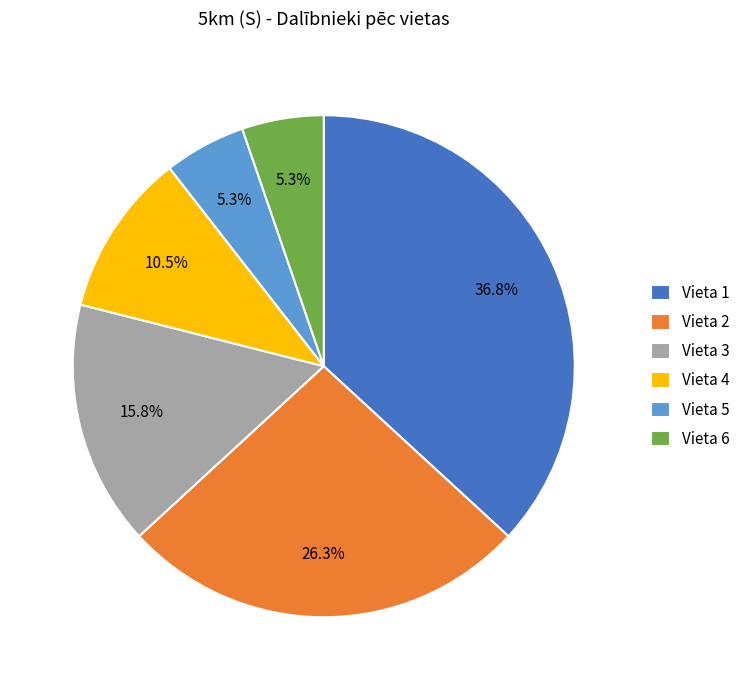

How many segments does this pie chart have?

6